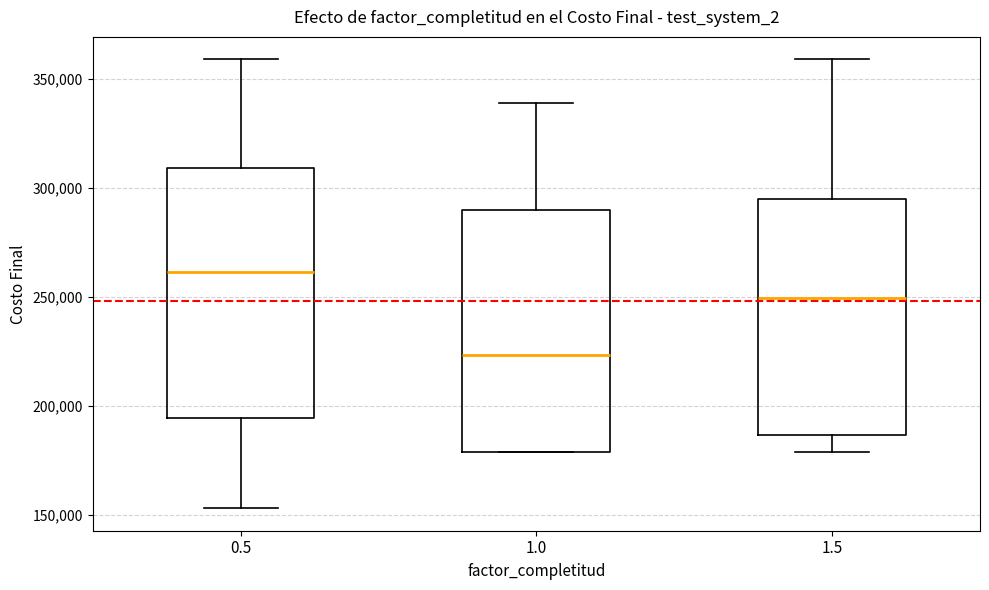

Reading left to right, read every box against the y-axis: the position of its median line, the range the box covers, and the ends of its whiskers. The values are not printed on the chart, so give them approximately, as read against the axis.

0.5: median 260000, box 195000 to 310000, whiskers 155000 to 360000
1.0: median 225000, box 180000 to 290000, whiskers 180000 to 340000
1.5: median 250000, box 185000 to 295000, whiskers 180000 to 360000